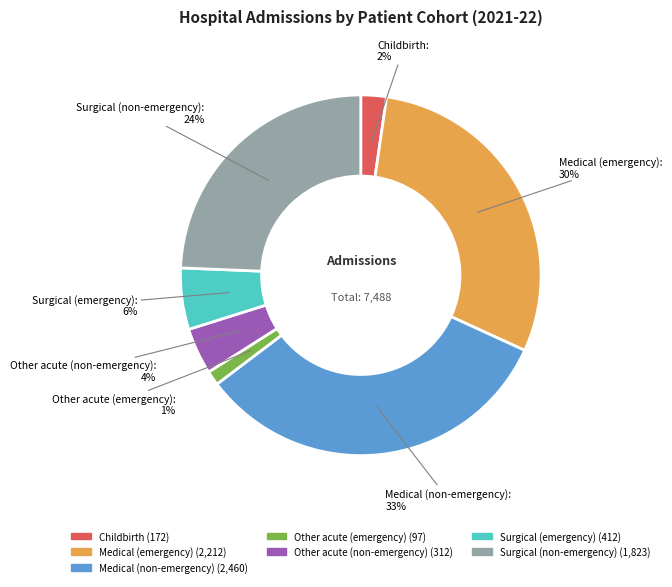

To the nearest percent, what is the difference between the largest and smallest slice percentages?

32%